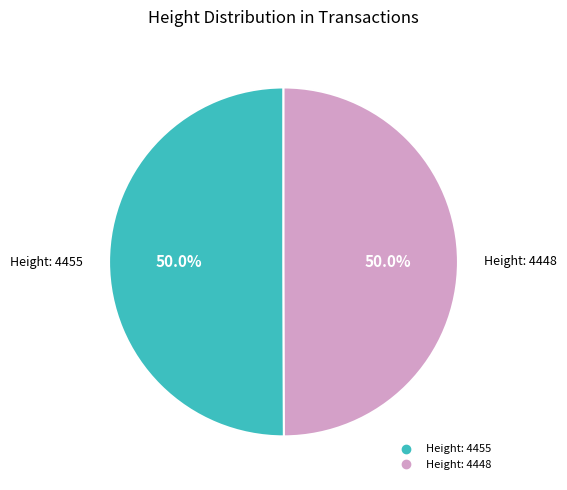

How much of the chart is everything except Height: 4455?

50.0%